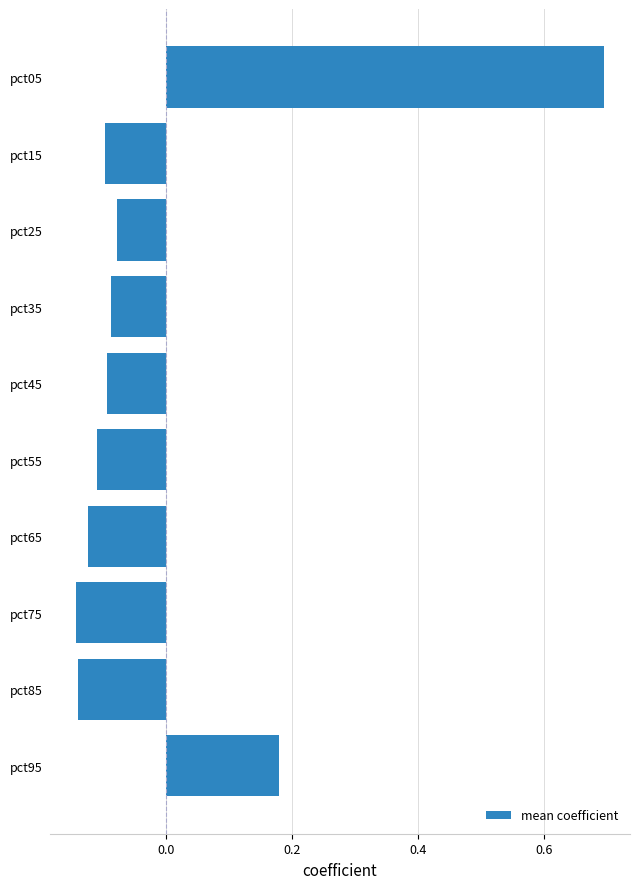

True or false: the data shows 0.7 at pct05.

True